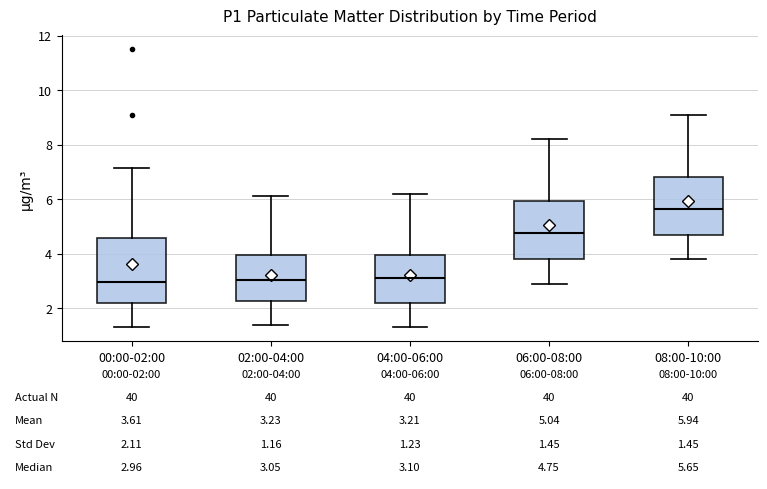

Which box is the tallest, from its lower edge to its upper edge?

00:00-02:00